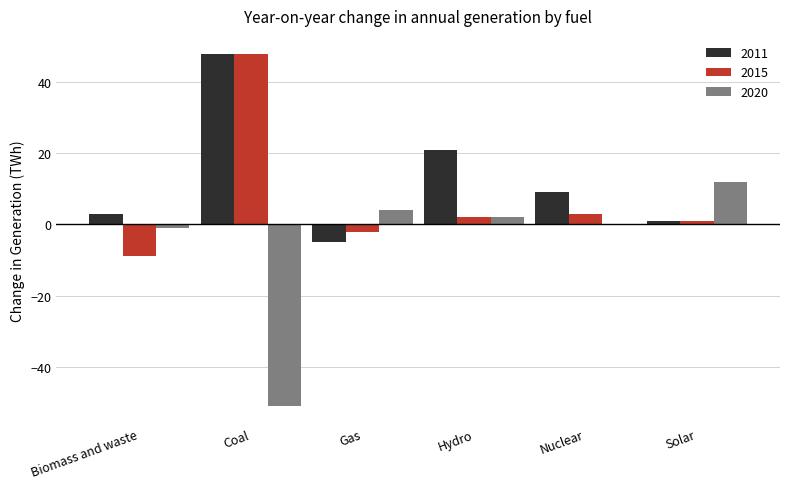

Which series has the largest total across all categories?

2011